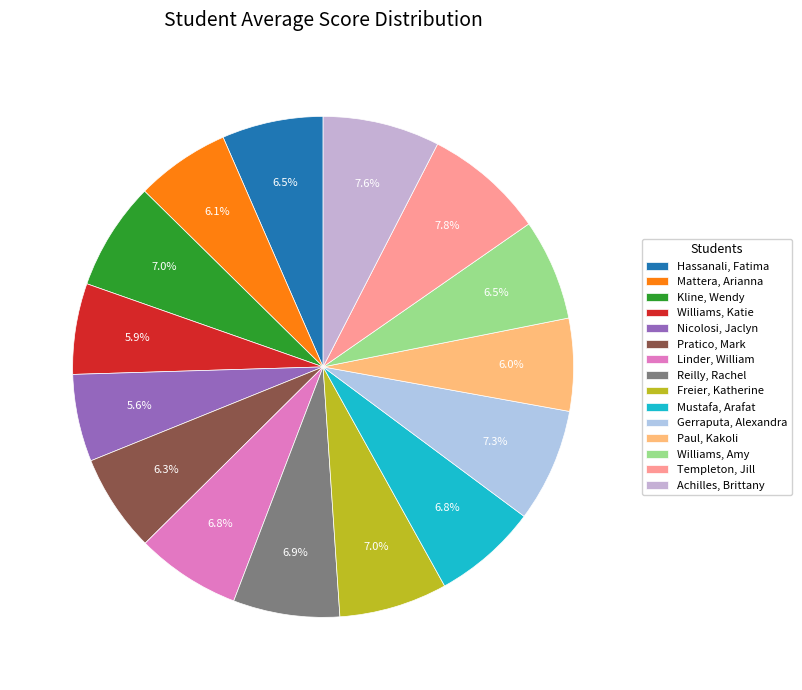

How many slices are in this pie chart?

15